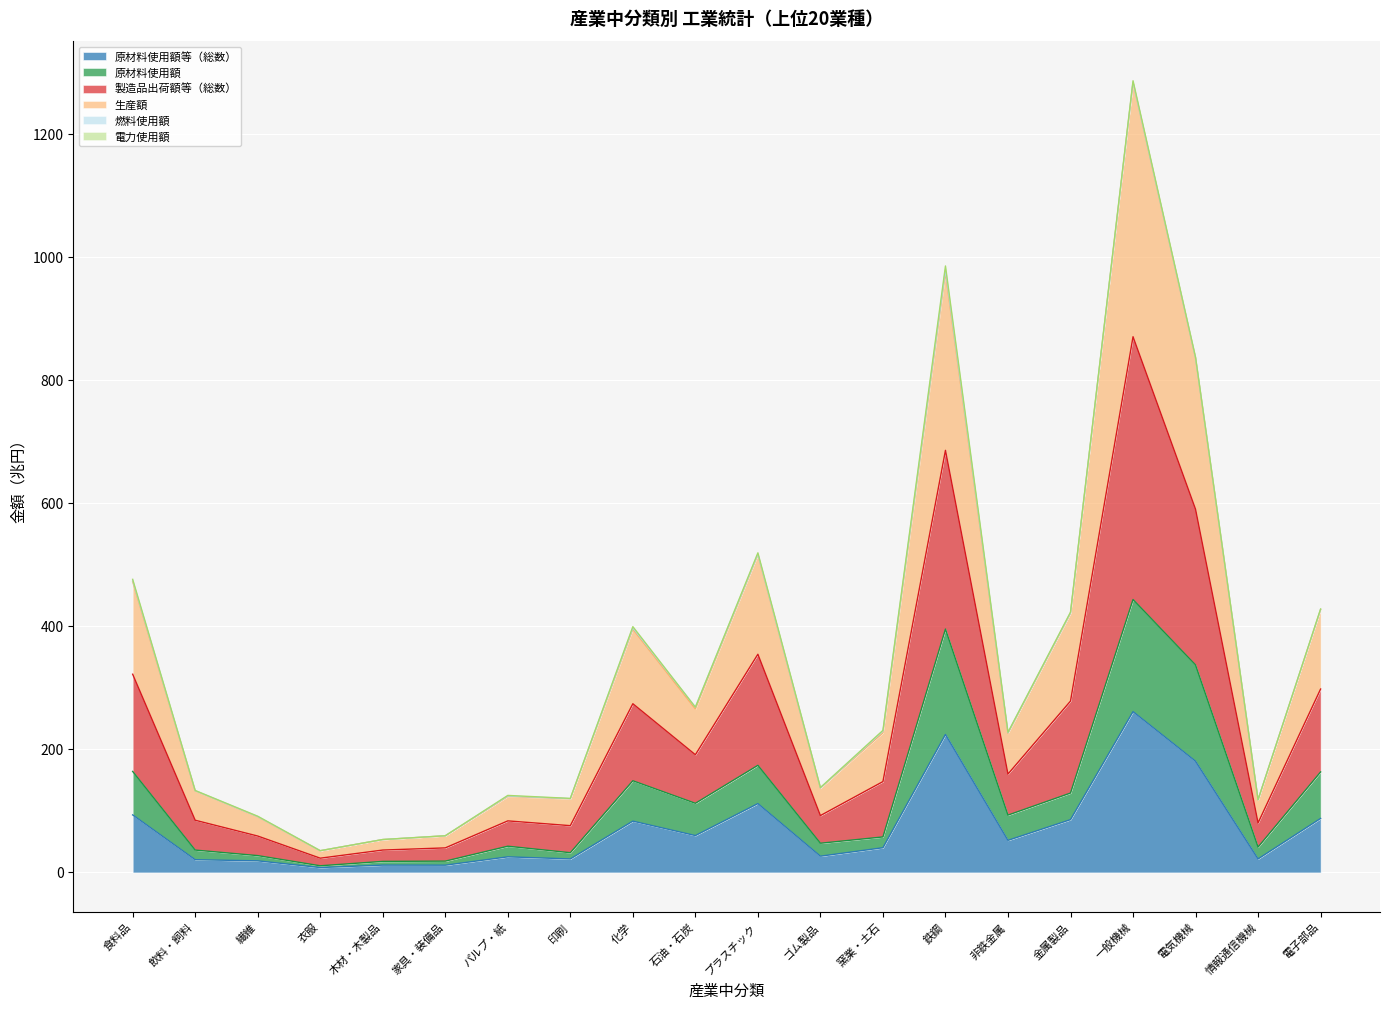

At which category is the sum across all series the highest?

一般機械